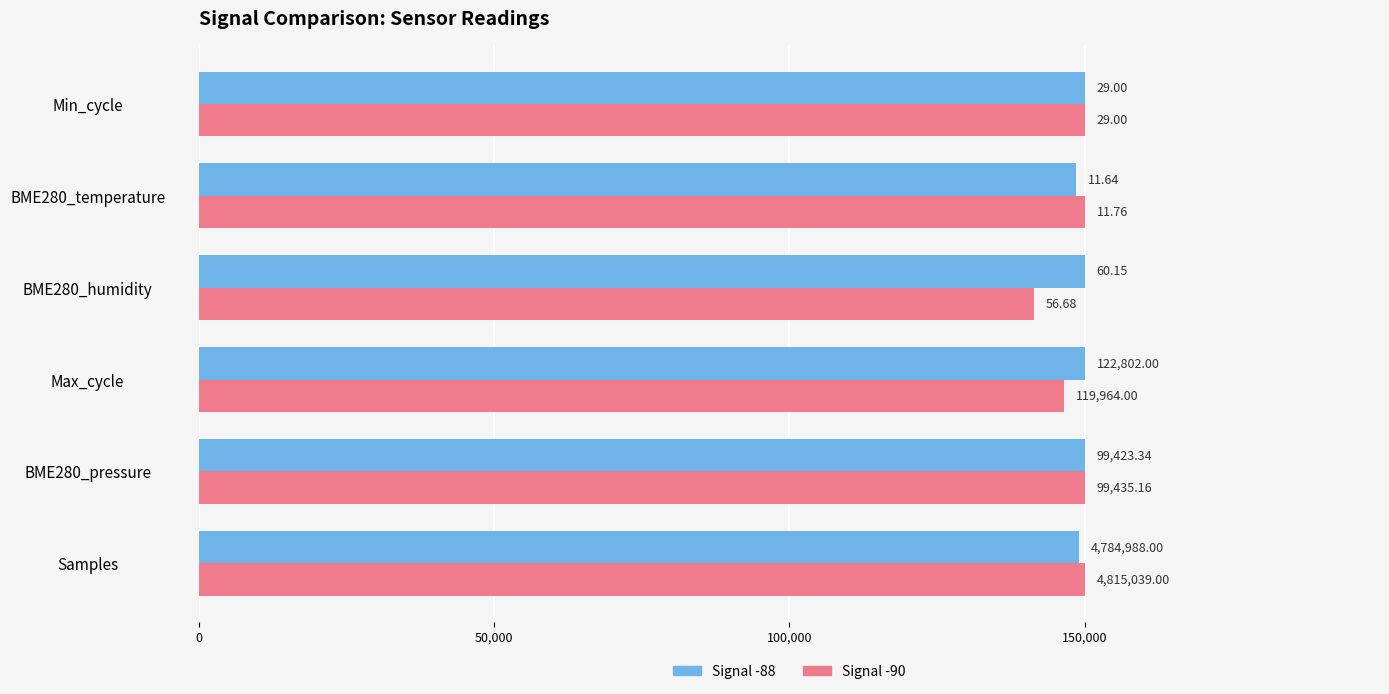

What are all the series names shown in the legend?

Signal -88, Signal -90